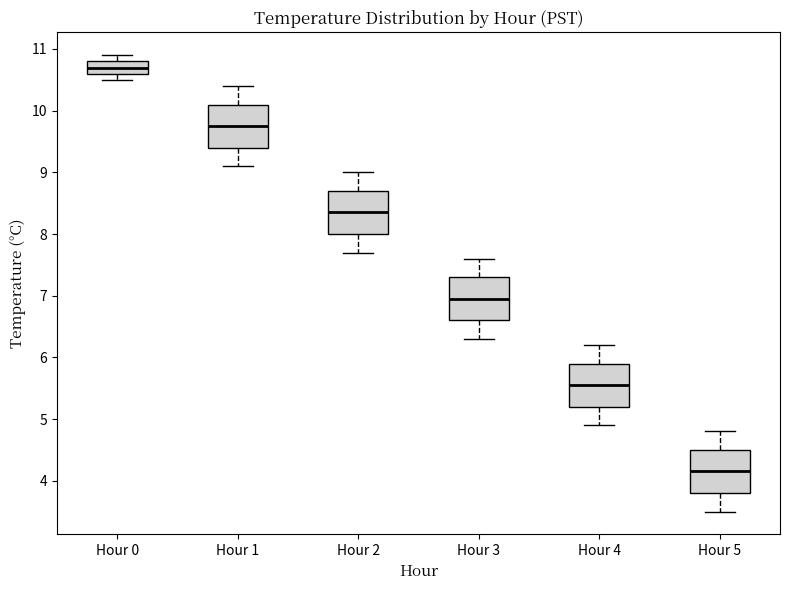

Reading left to right, read every box against the y-axis: the position of its median line, the range the box covers, and the ends of its whiskers. The values are not printed on the chart, so give them approximately, as read against the axis.

Hour 0: median 10.7, box 10.6 to 10.8, whiskers 10.5 to 10.9
Hour 1: median 9.8, box 9.4 to 10.1, whiskers 9.1 to 10.4
Hour 2: median 8.4, box 8.0 to 8.7, whiskers 7.7 to 9.0
Hour 3: median 7.0, box 6.6 to 7.3, whiskers 6.3 to 7.6
Hour 4: median 5.6, box 5.2 to 5.9, whiskers 4.9 to 6.2
Hour 5: median 4.2, box 3.8 to 4.5, whiskers 3.5 to 4.8